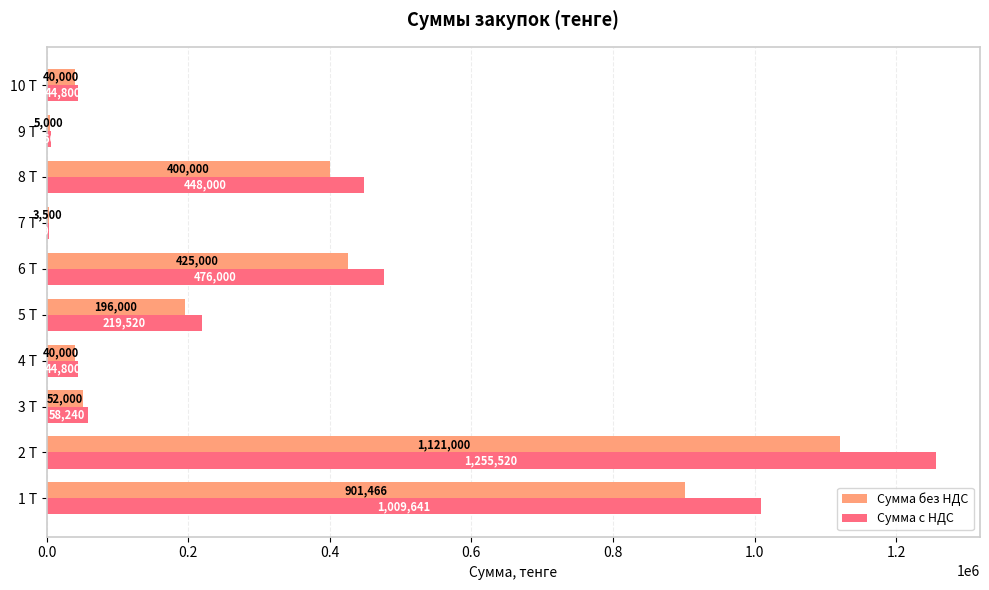

What is the sum of the Сумма с НДС values at 5 Т and 3 Т?

277760.0